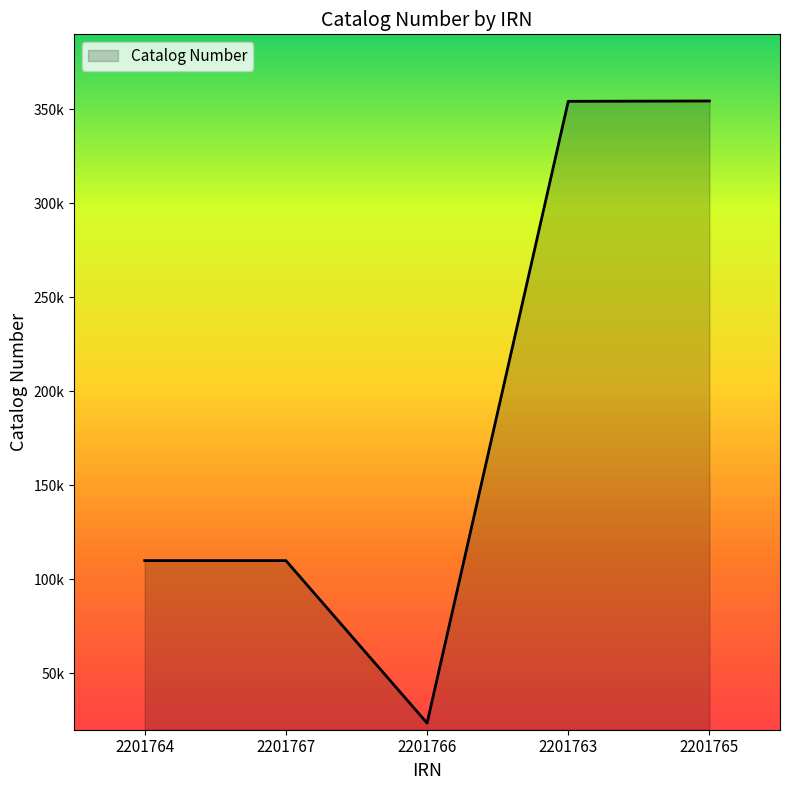

What is the label of the 5th point from the right?

2201764